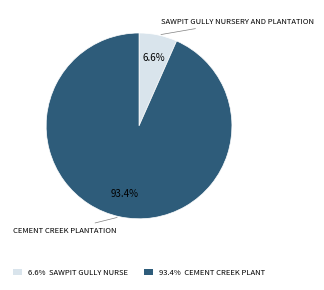

What is the total percentage of 93.4% CEMENT CREEK PLANT and 6.6% SAWPIT GULLY NURSE?

100.0%